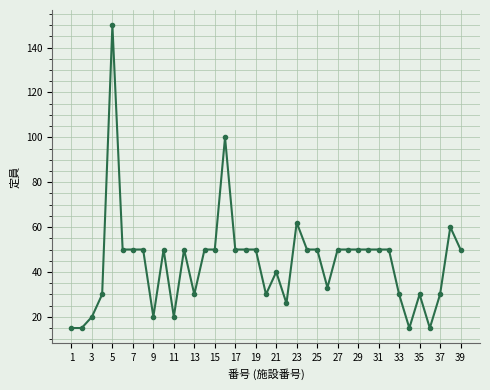

True or false: the data has more than 0 interior local peaks.

True